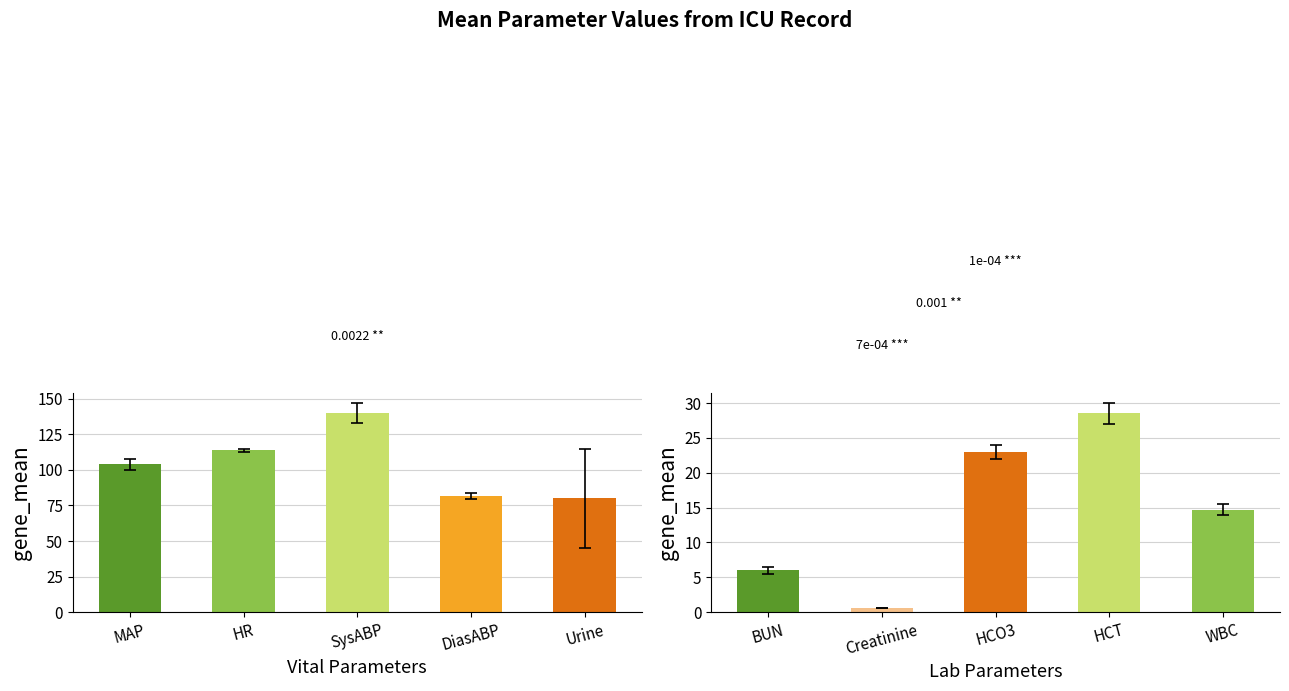

What is the value of the 1st bar from the left?

104.0